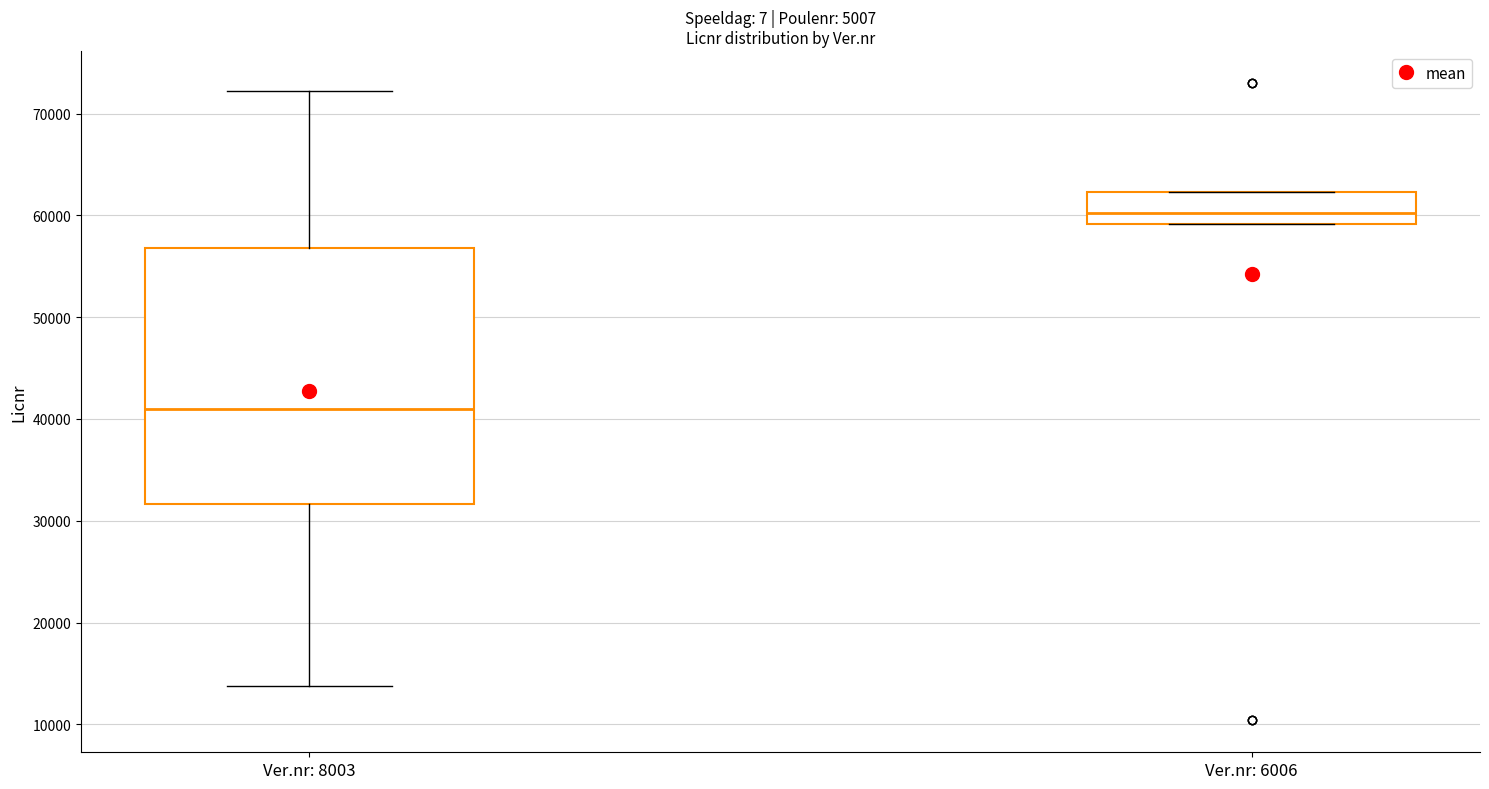

Which box is the tallest, from its lower edge to its upper edge?

Ver.nr: 8003